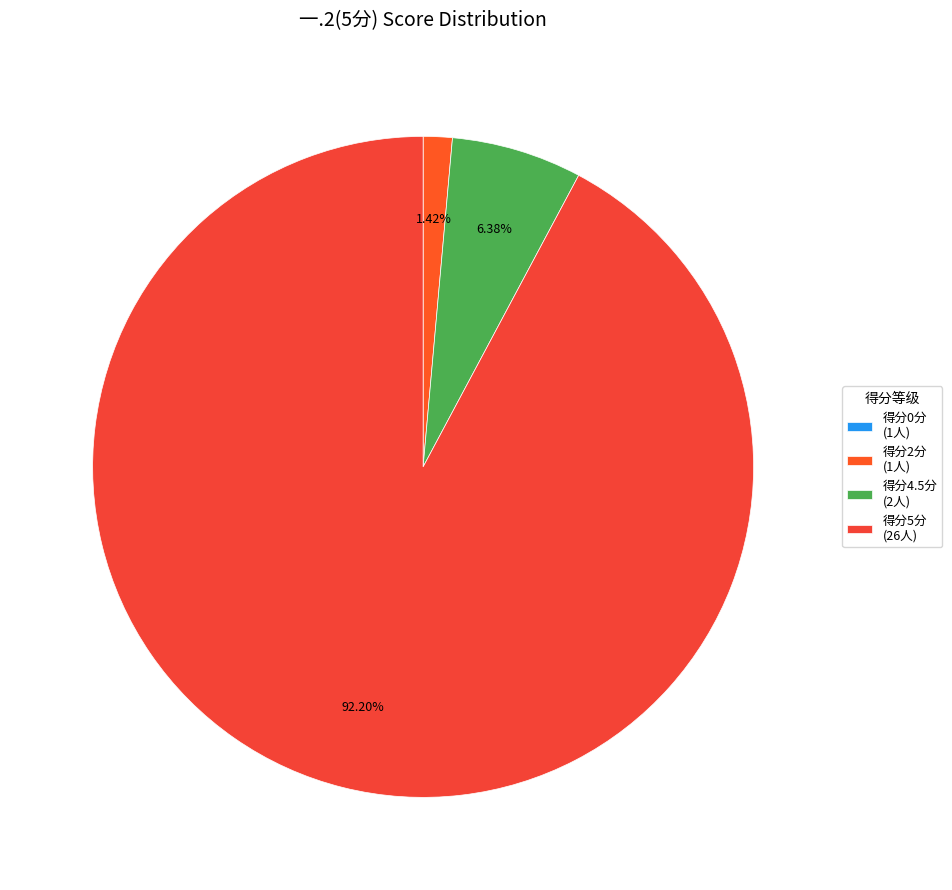

To the nearest percent, what is the average slice percentage?

25%